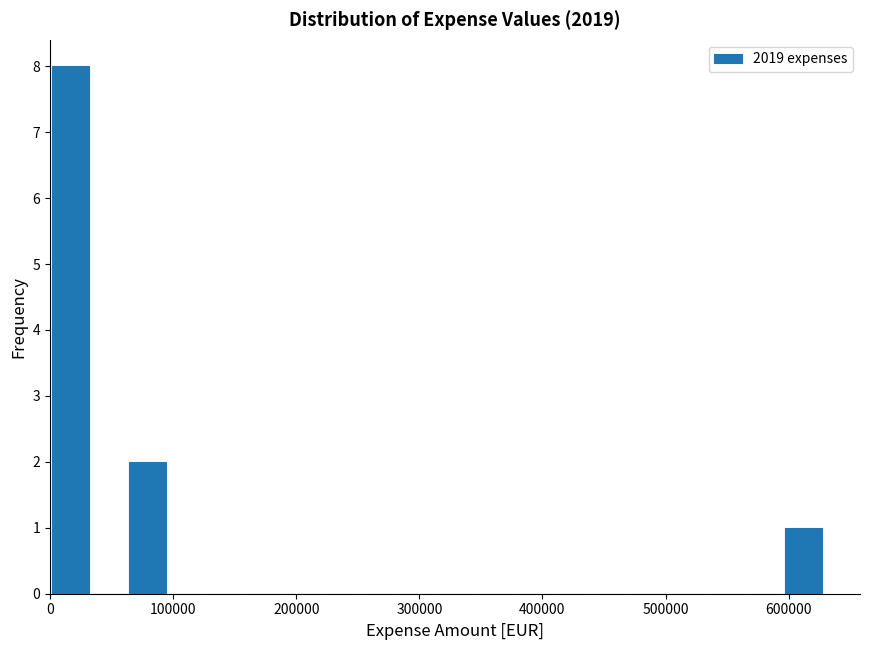

Read against the x-axis, roughly where is the centre of the tallest bar?

20000